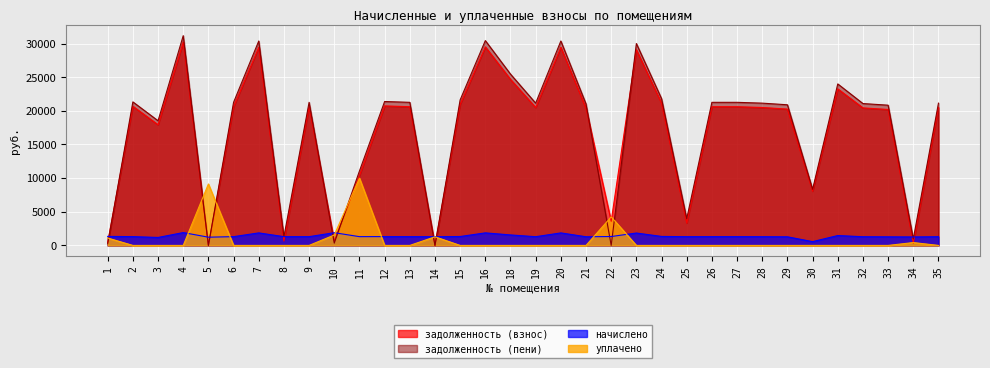

After their last crossing, which series has the higher values: задолженность (пени) or начислено?

задолженность (пени)